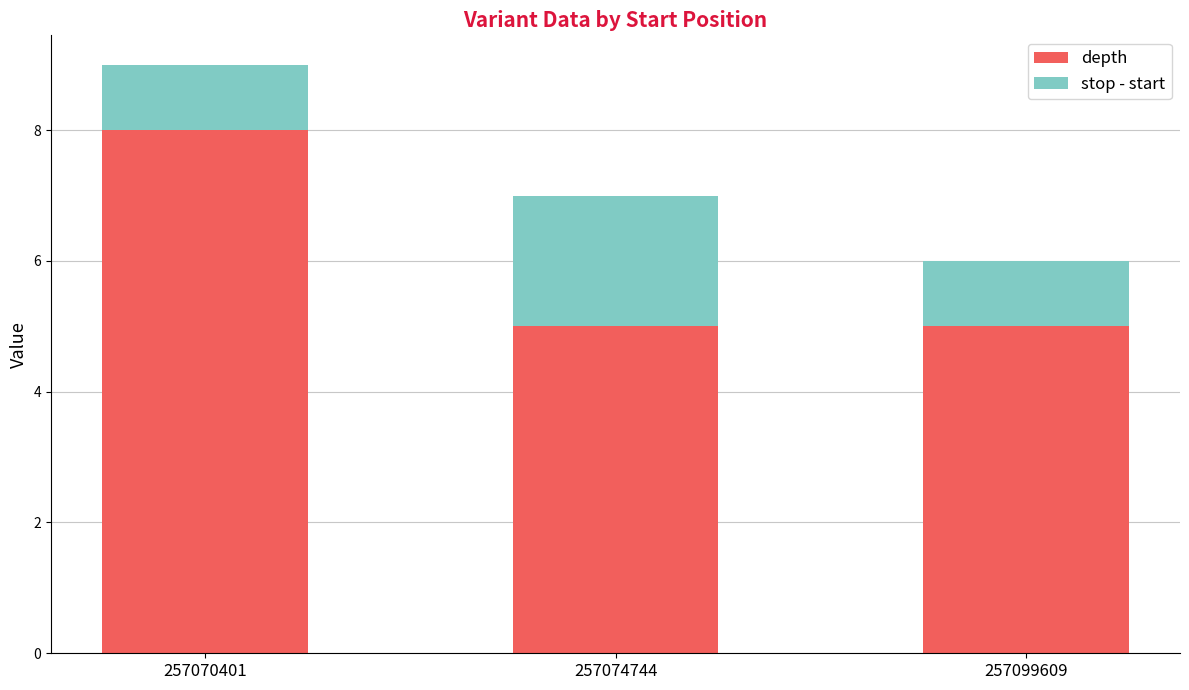

What is the highest value of the depth series?

8